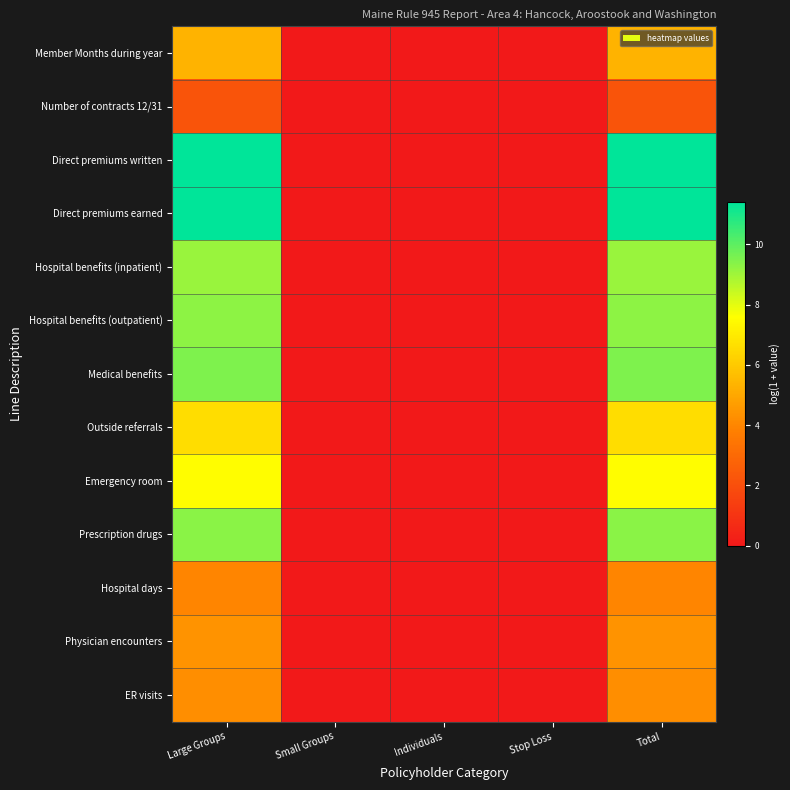

Reading left to right, extract all data points from this chart.

Member Months during year: Large Groups=5.4	Small Groups=0.0	Individuals=0.0	Stop Loss=0.0	Total=5.4
Number of contracts 12/31: Large Groups=2.2	Small Groups=0.0	Individuals=0.0	Stop Loss=0.0	Total=2.2
Direct premiums written: Large Groups=11.4	Small Groups=0.0	Individuals=0.0	Stop Loss=0.0	Total=11.4
Direct premiums earned: Large Groups=11.4	Small Groups=0.0	Individuals=0.0	Stop Loss=0.0	Total=11.4
Hospital benefits (inpatient): Large Groups=9.1	Small Groups=0.0	Individuals=0.0	Stop Loss=0.0	Total=9.1
Hospital benefits (outpatient): Large Groups=9.3	Small Groups=0.0	Individuals=0.0	Stop Loss=0.0	Total=9.3
Medical benefits: Large Groups=9.5	Small Groups=0.0	Individuals=0.0	Stop Loss=0.0	Total=9.5
Outside referrals: Large Groups=6.6	Small Groups=0.0	Individuals=0.0	Stop Loss=0.0	Total=6.6
Emergency room: Large Groups=7.6	Small Groups=0.0	Individuals=0.0	Stop Loss=0.0	Total=7.6
Prescription drugs: Large Groups=9.3	Small Groups=0.0	Individuals=0.0	Stop Loss=0.0	Total=9.3
Hospital days: Large Groups=4.0	Small Groups=0.0	Individuals=0.0	Stop Loss=0.0	Total=4.0
Physician encounters: Large Groups=4.4	Small Groups=0.0	Individuals=0.0	Stop Loss=0.0	Total=4.4
ER visits: Large Groups=4.2	Small Groups=0.0	Individuals=0.0	Stop Loss=0.0	Total=4.2